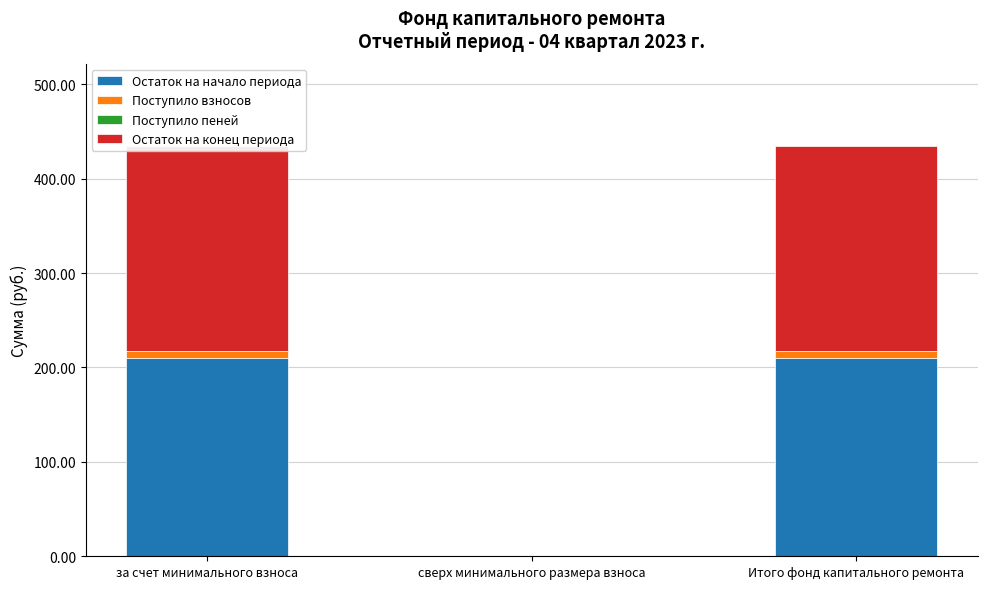

Reading left to right, extract all data points from this chart.

Остаток на начало периода: 209.7	0.0	209.7
Поступило взносов: 7.6	0.0	7.6
Поступило пеней: 0.0	0.0	0.0
Остаток на конец периода: 217.3	0.0	217.3